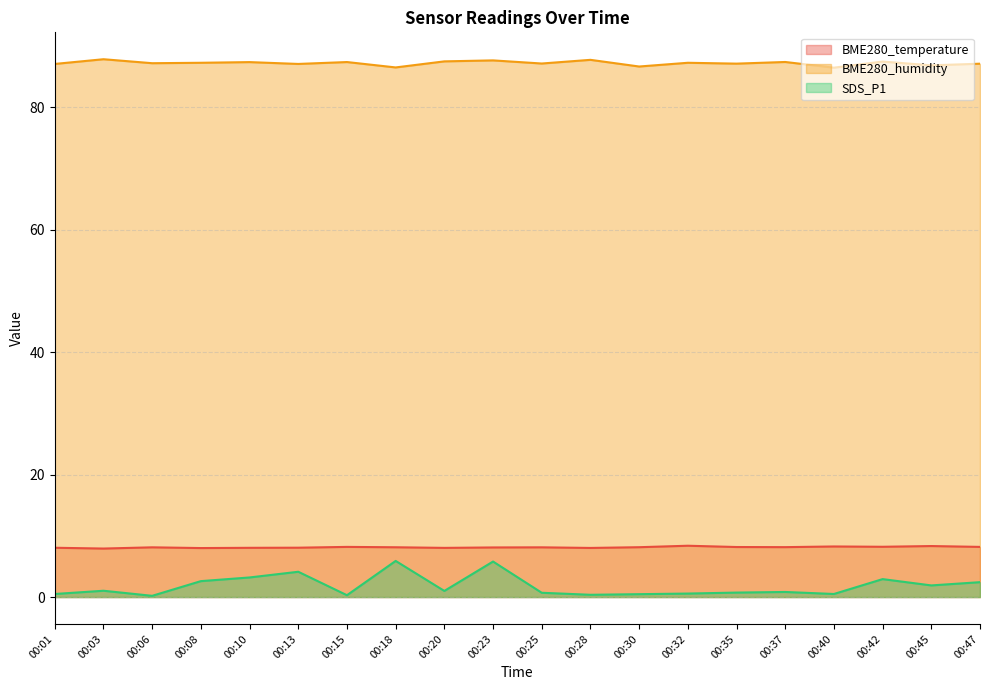

Which series has the largest total across all categories?

BME280_humidity